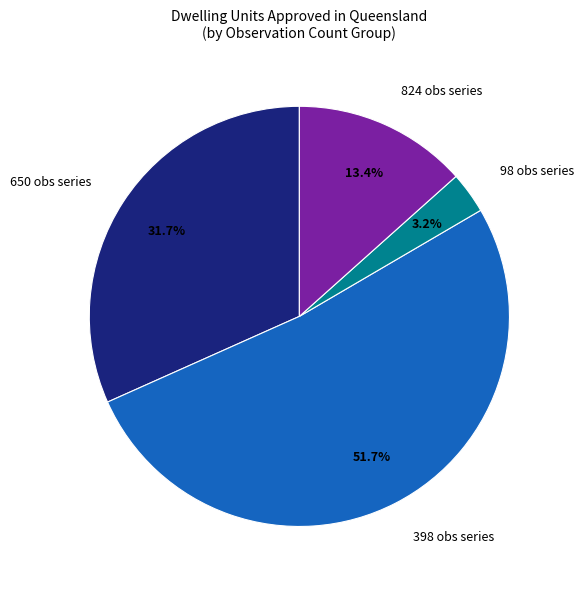

Which slice is the largest?

398 obs series